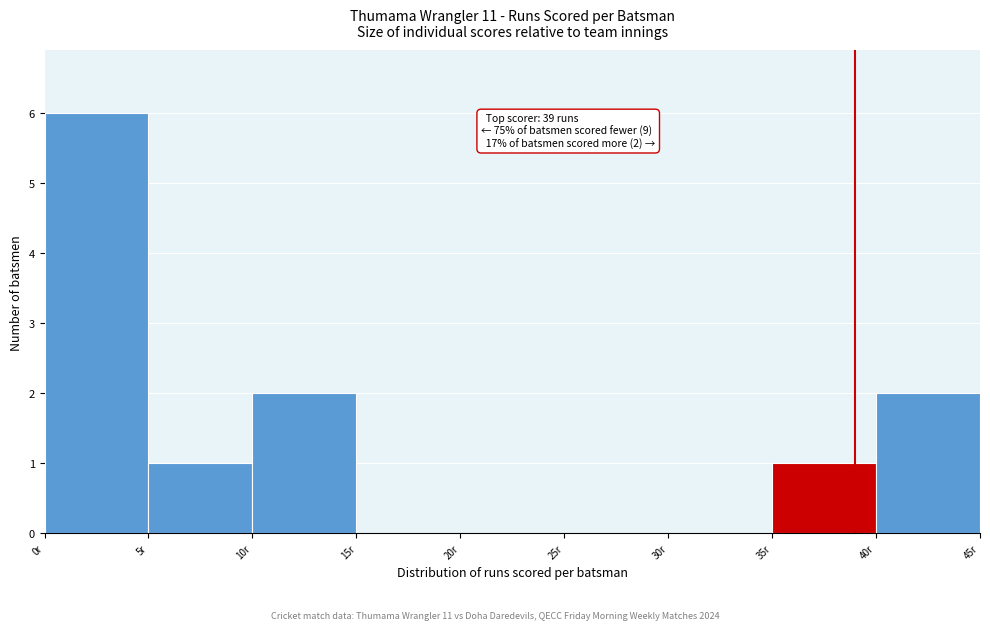

Over which range of the x-axis is the bar tallest?

0 to 5